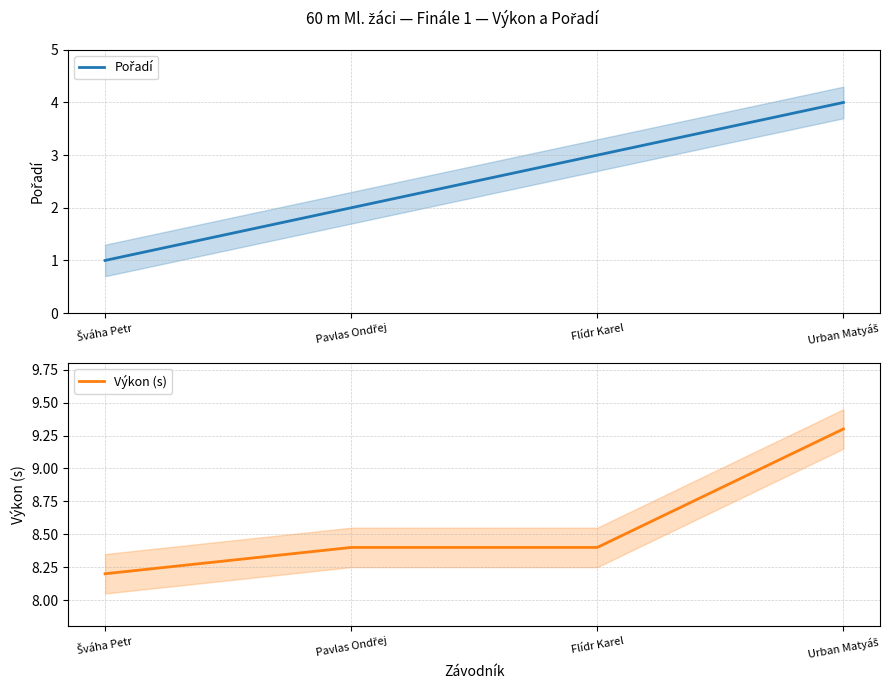

List the series in order of their peak value, highest first.

Výkon (s), Pořadí